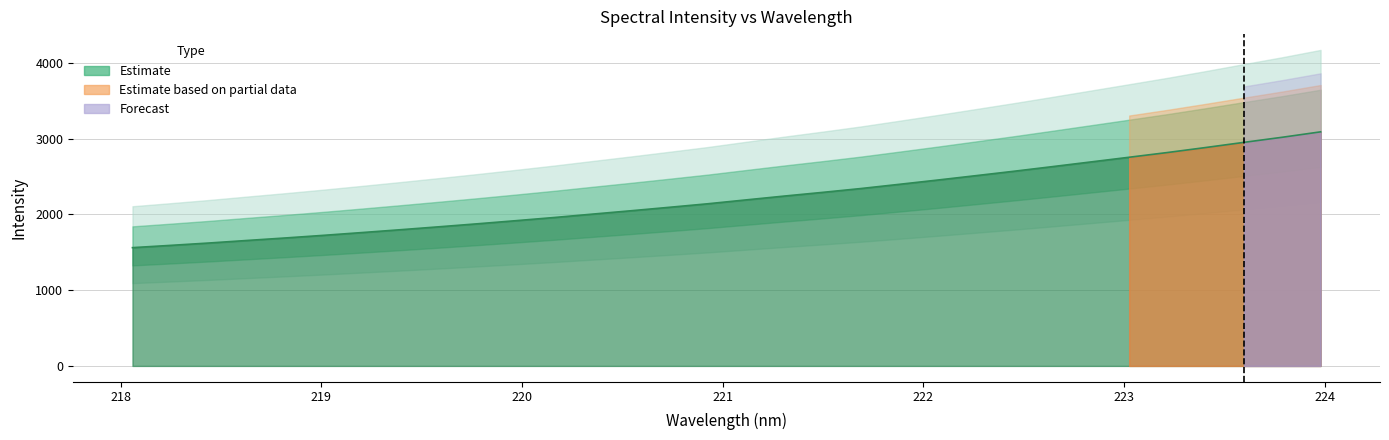

What is the minimum value shown in the chart?

1560.8